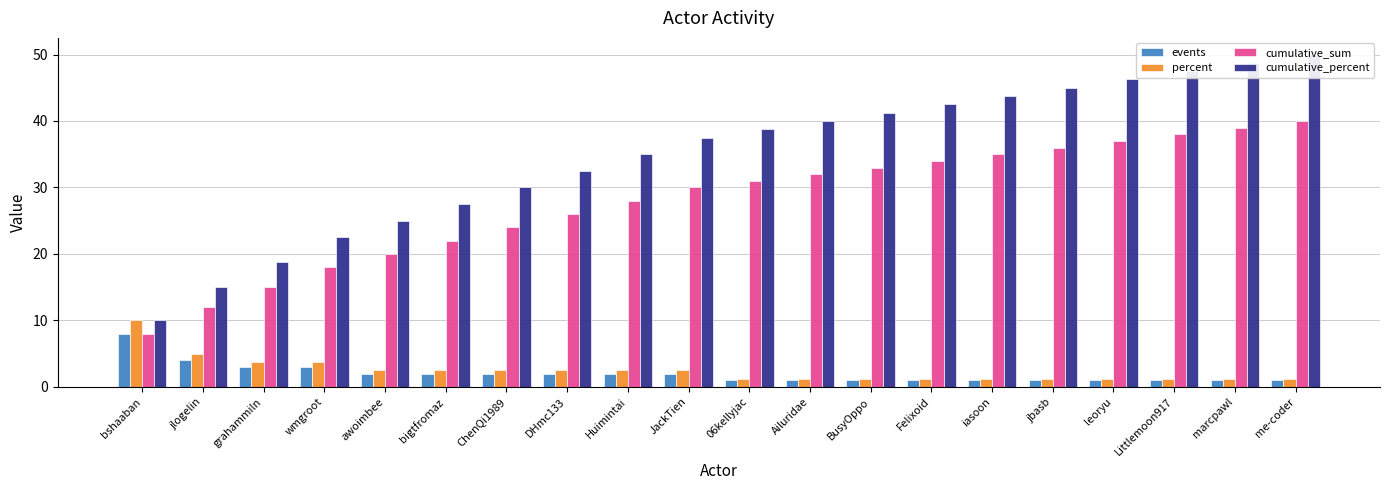

The value of percent at ChenQi1989 is 3.3. True or false?

False